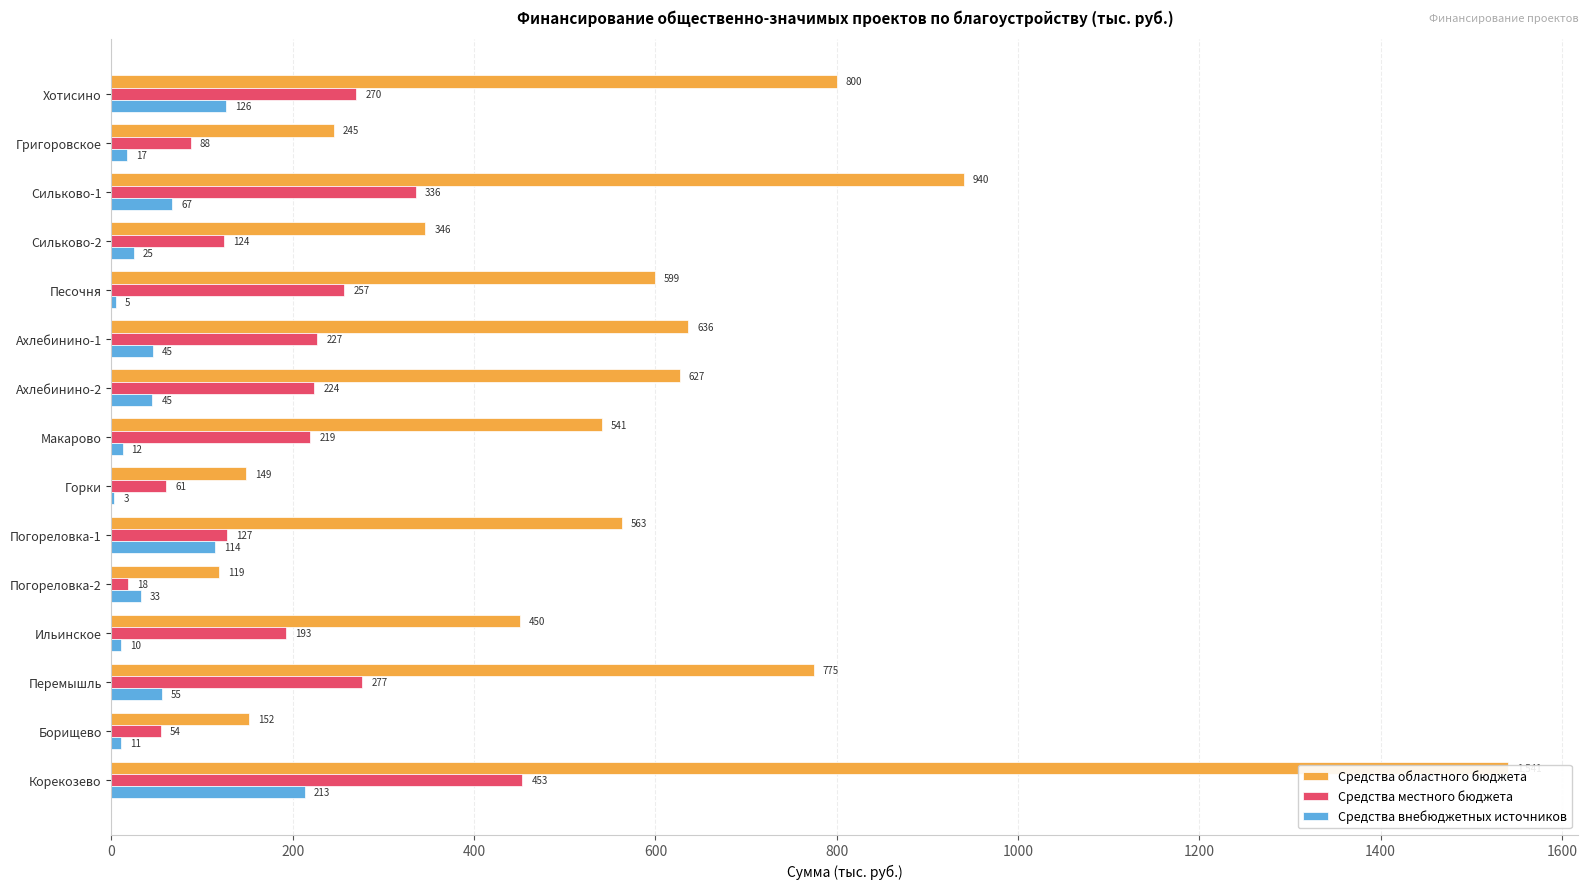

How many data points in Средства областного бюджета are less than 563?

7